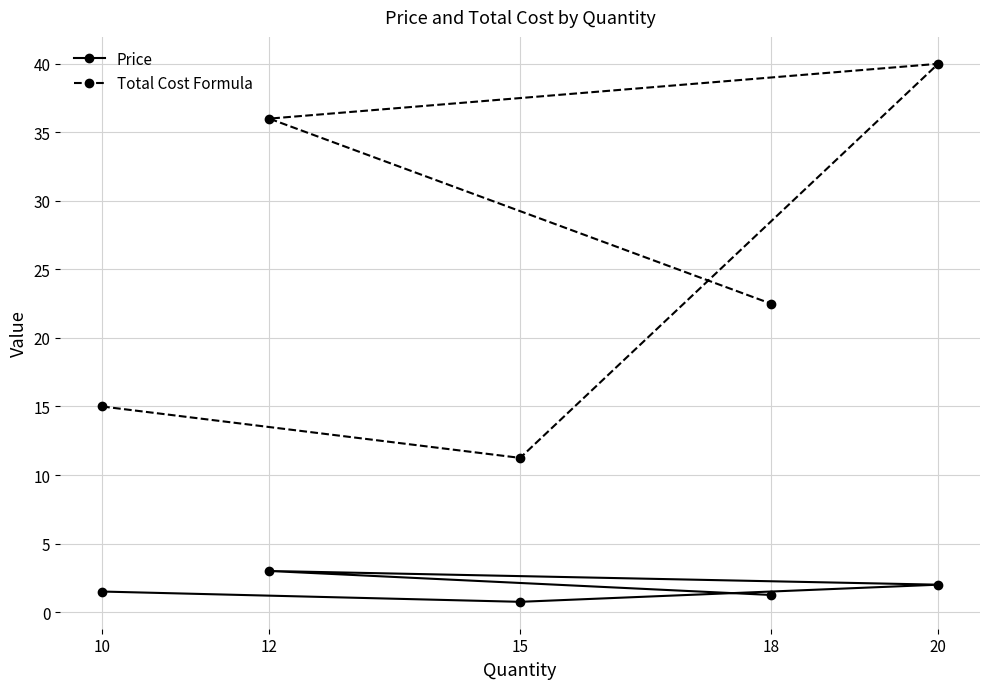

In Total Cost Formula, how many points are lower than both neighbors (excluding endpoints)?

1